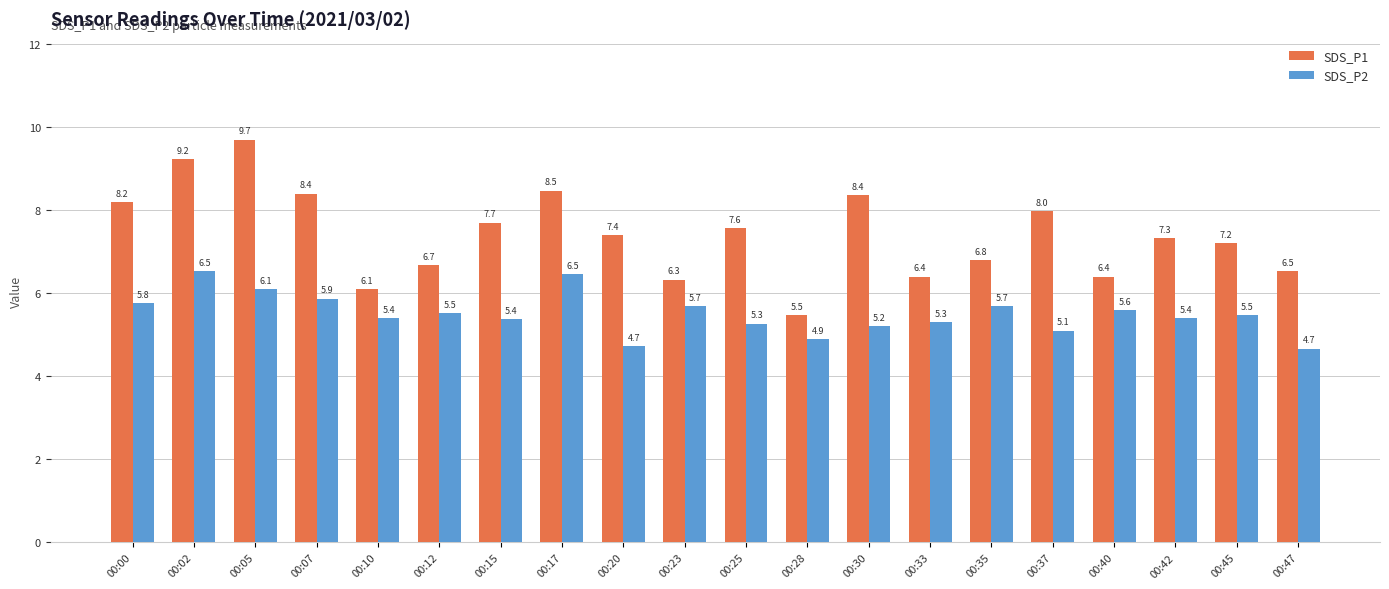

What is the difference between the highest and lowest values at 00:25?

2.3